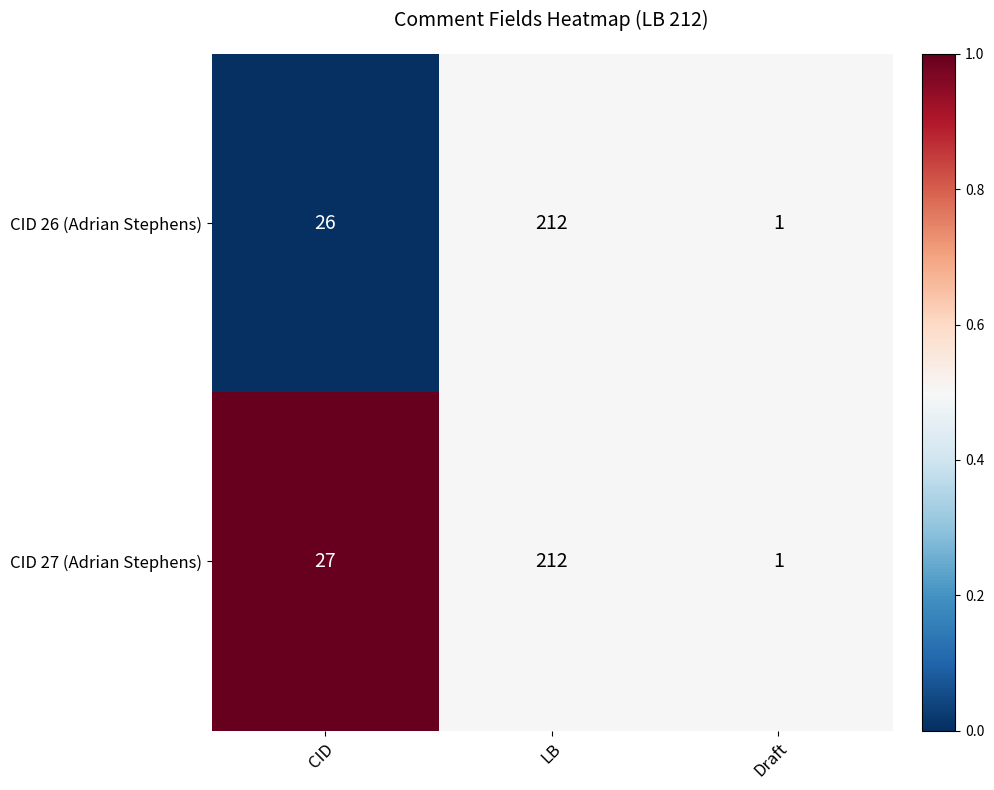

What is the highest value of the CID 26 (Adrian Stephens) series?

212